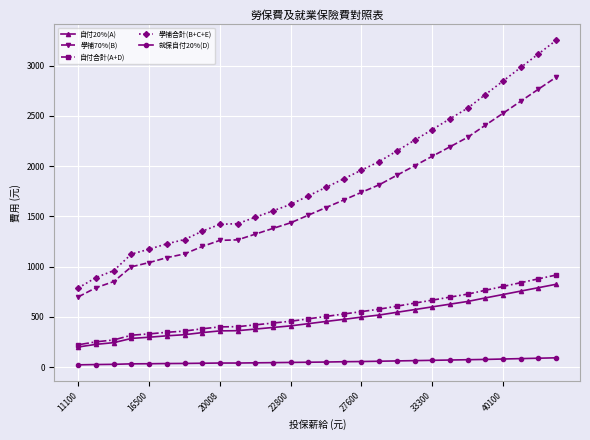

Which series has the largest total across all categories?

學補合計(B+C+E)